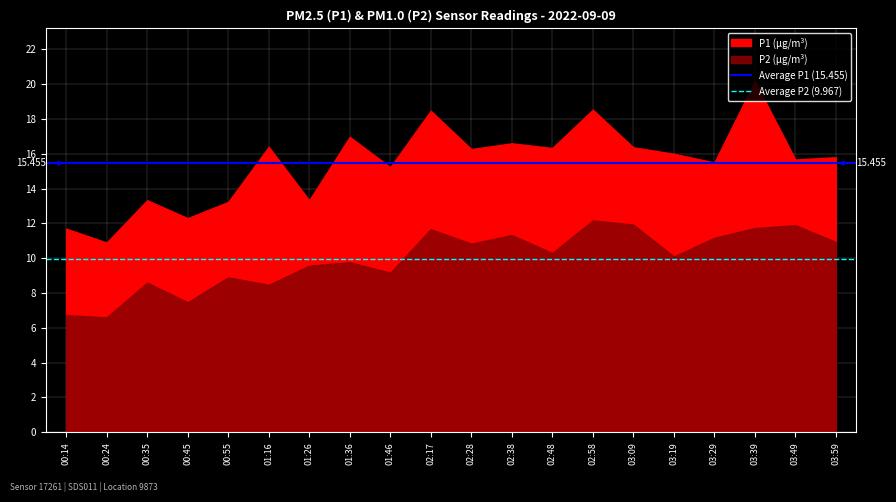

How many series are shown in this chart?

2